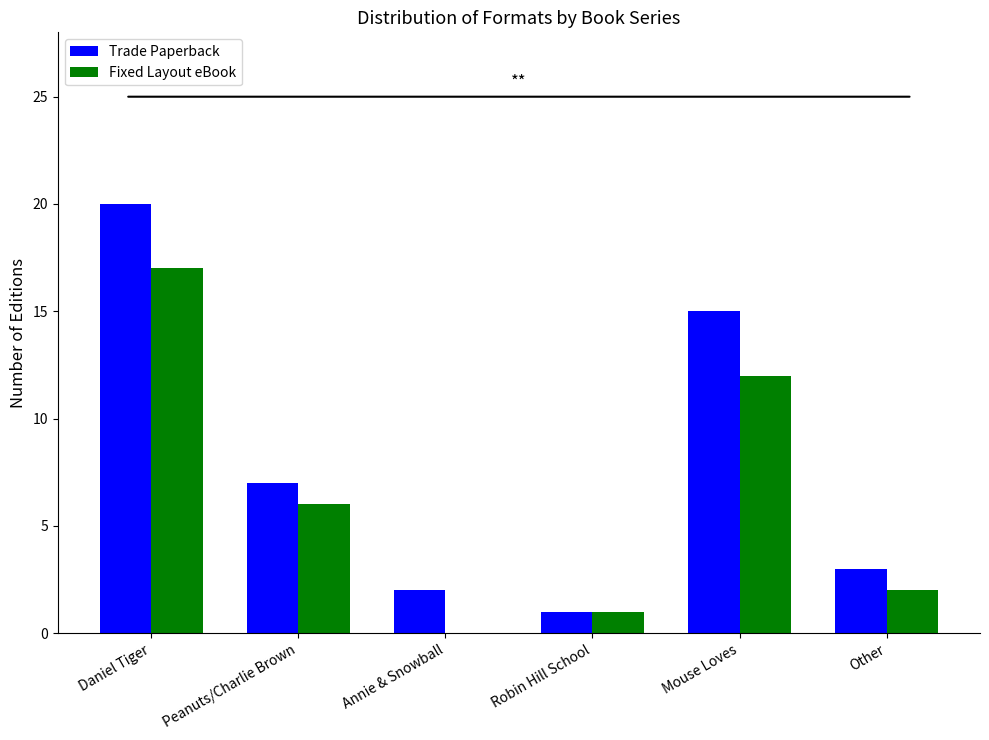

Reading right to left, list all the values displayed in this chart.

Trade Paperback: Other=3	Mouse Loves=15	Robin Hill School=1	Annie & Snowball=2	Peanuts/Charlie Brown=7	Daniel Tiger=20
Fixed Layout eBook: Other=2	Mouse Loves=12	Robin Hill School=1	Annie & Snowball=0	Peanuts/Charlie Brown=6	Daniel Tiger=17